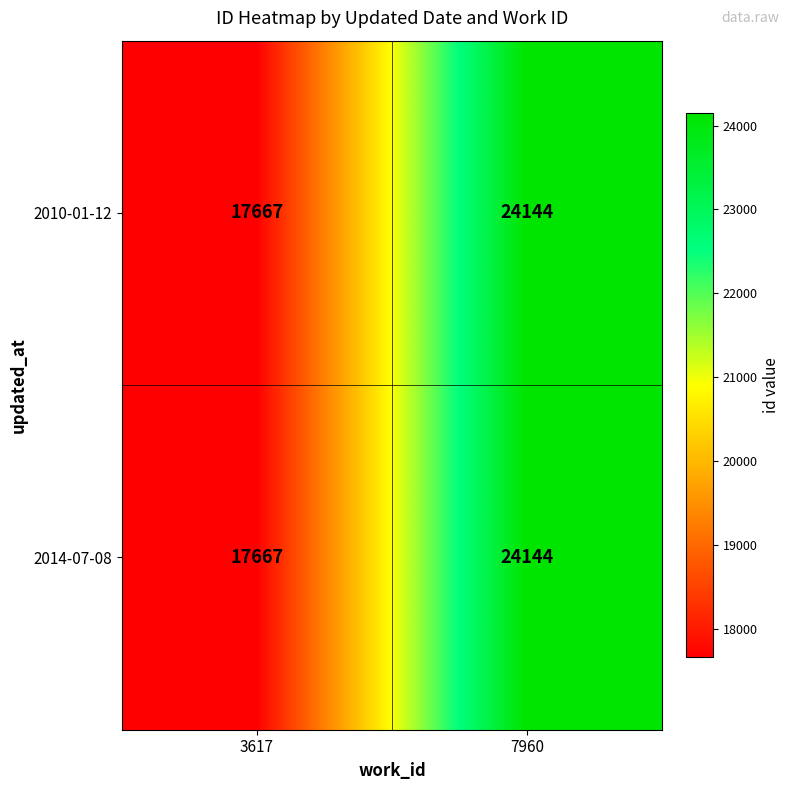

Reading left to right, extract all data points from this chart.

2010-01-12: 17667	24144
2014-07-08: 17667	24144